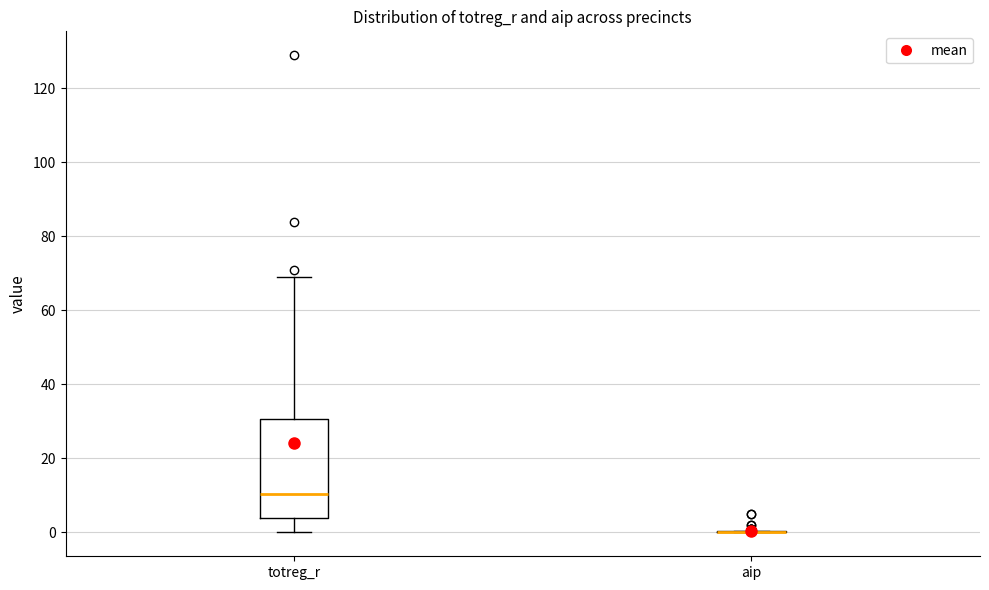

Reading left to right, transcribe this box plot: for each box, give where its median line is, the range the box spans, and where its two whiskers end, as read against the y-axis. The values are not printed on the chart, so give them approximately, as read against the axis.

totreg_r: median 10, box 4 to 30, whiskers 0 to 70
aip: box collapsed to a line at 0, whiskers 0 to 0